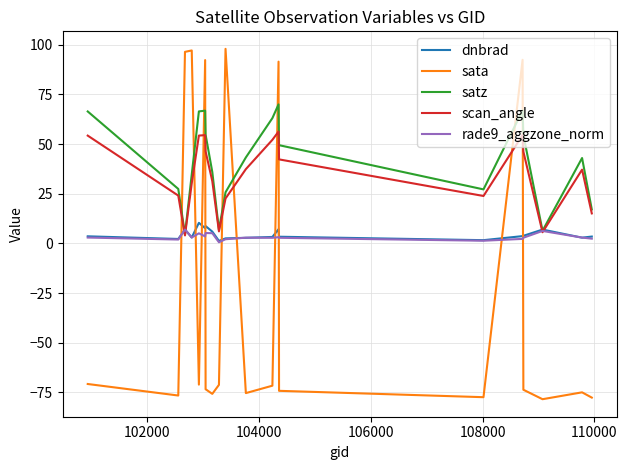

Which series has the widest spread of values?

sata